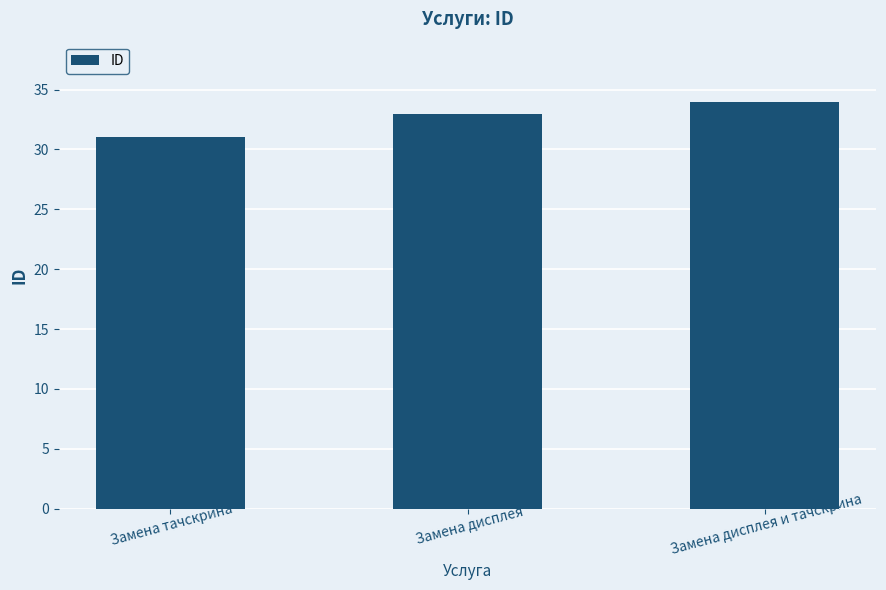

Between Замена дисплея and Замена тачскрина, which is larger?

Замена дисплея